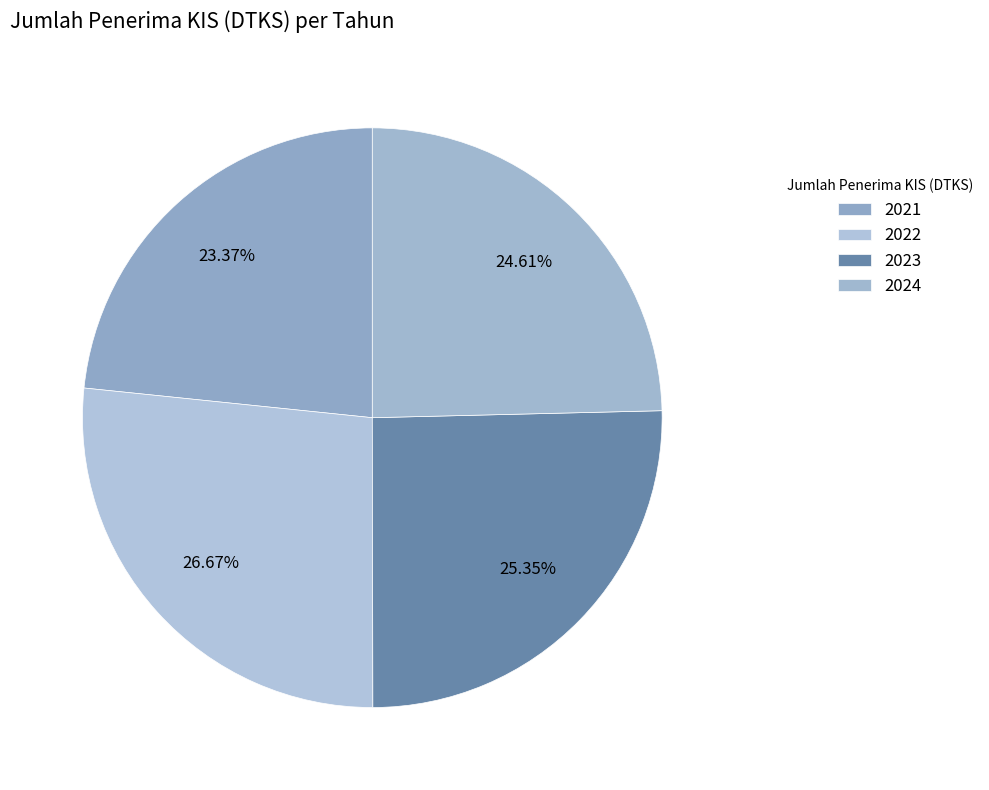

Do 2024 and 2021 together represent more than half of the pie?

No